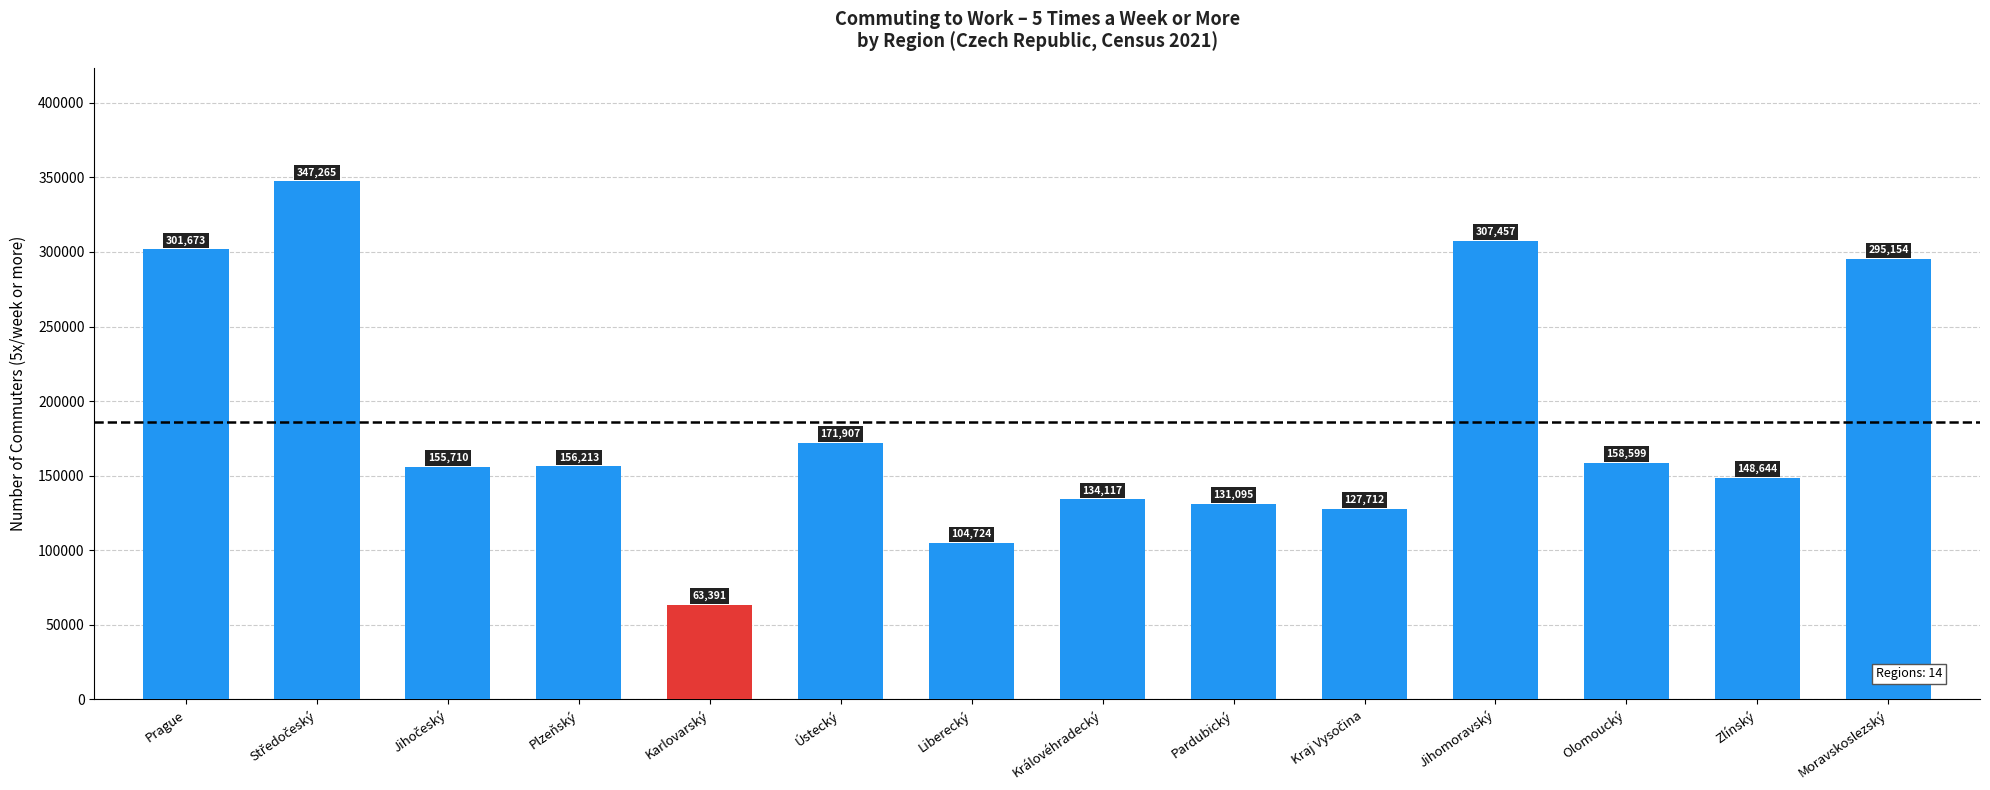

Read the value at Prague.

301673